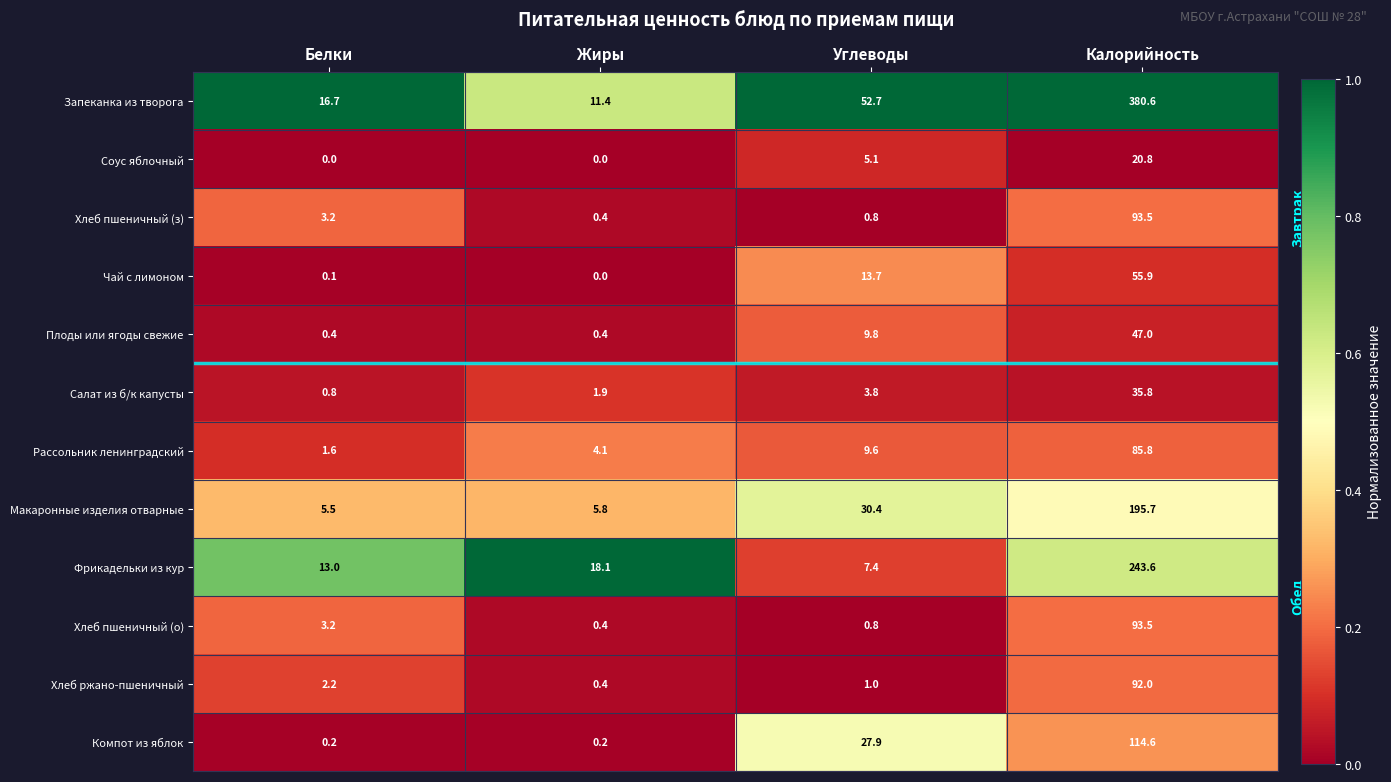

What is the total value across all series at Калорийность?

1458.8